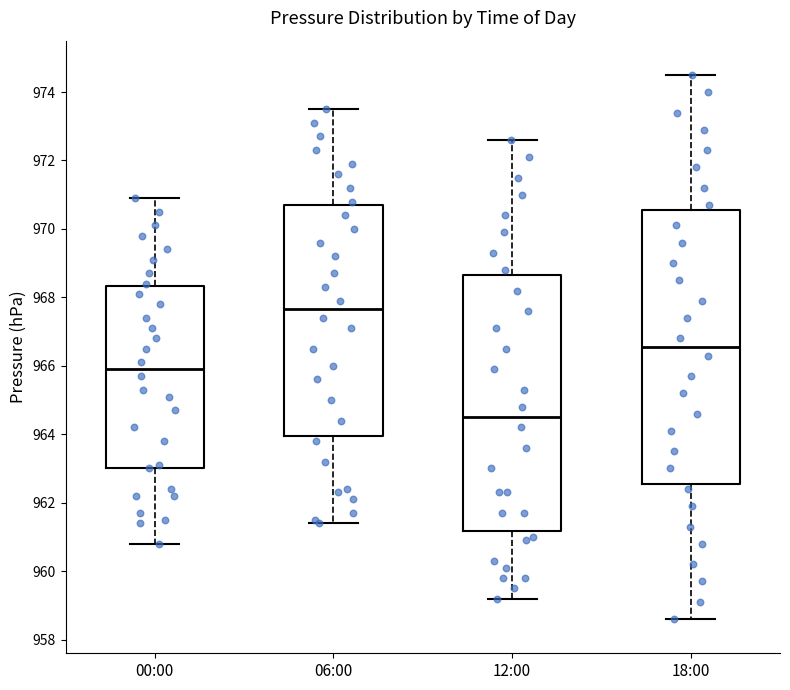

Reading left to right, transcribe this box plot: for each box, give where its median line is, the range the box spans, and where its two whiskers end, as read against the y-axis. The values are not printed on the chart, so give them approximately, as read against the axis.

00:00: median 966.0, box 963.0 to 968.4, whiskers 960.8 to 971.0
06:00: median 967.6, box 964.0 to 970.8, whiskers 961.4 to 973.6
12:00: median 964.6, box 961.2 to 968.6, whiskers 959.2 to 972.6
18:00: median 966.6, box 962.6 to 970.6, whiskers 958.6 to 974.6